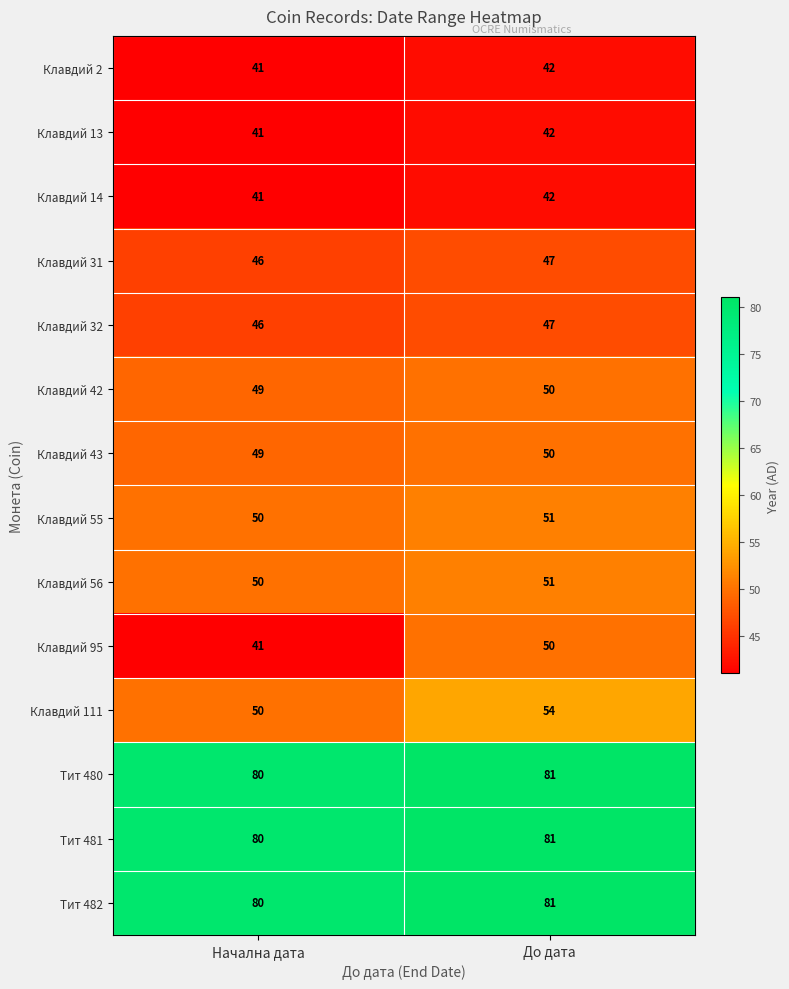

The value of Клавдий 32 at До дата is 47. True or false?

True